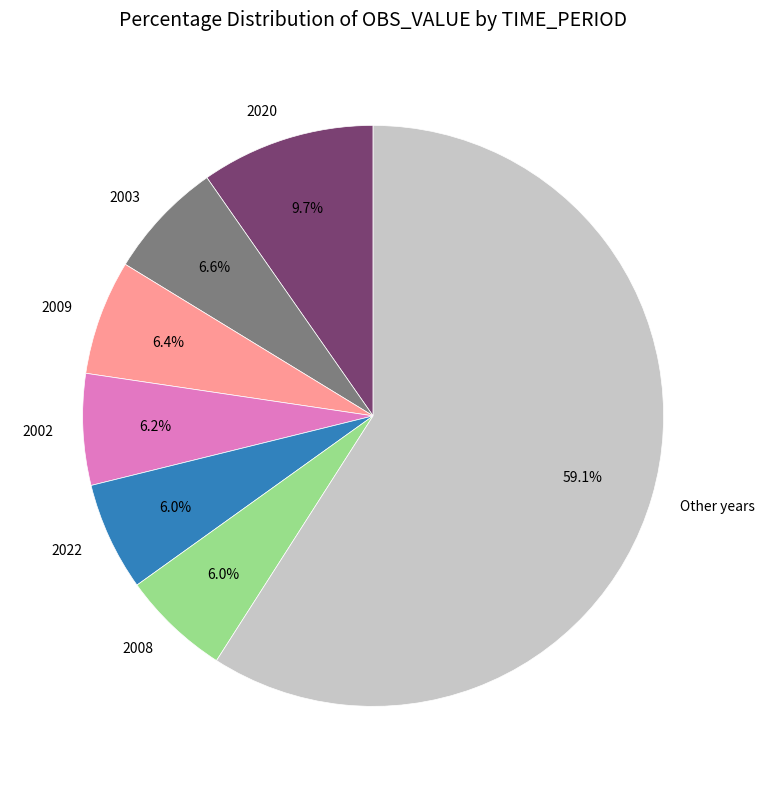

What is the ratio of the value at 2022 to the value at 2002?

1.0